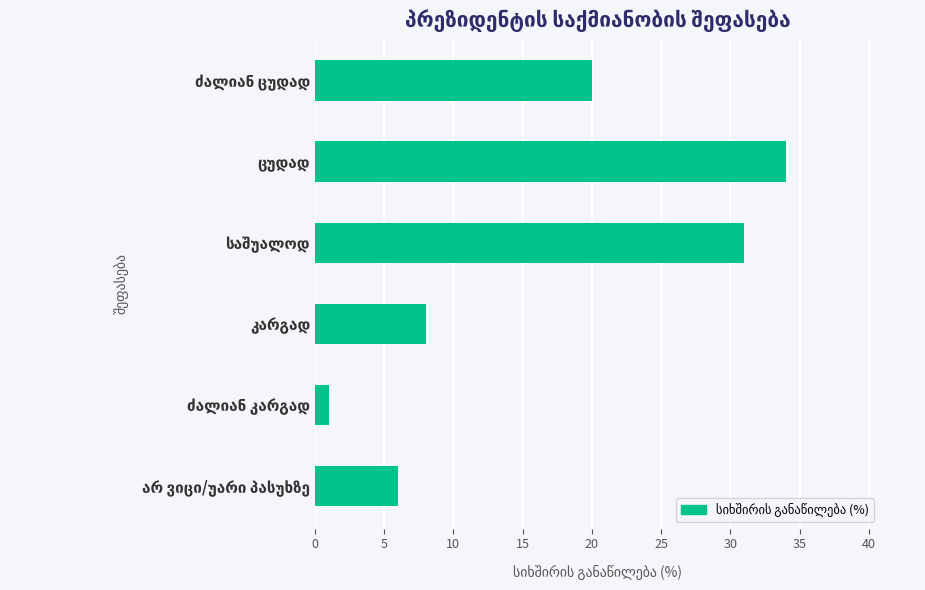

What is the maximum value shown in the chart?

34